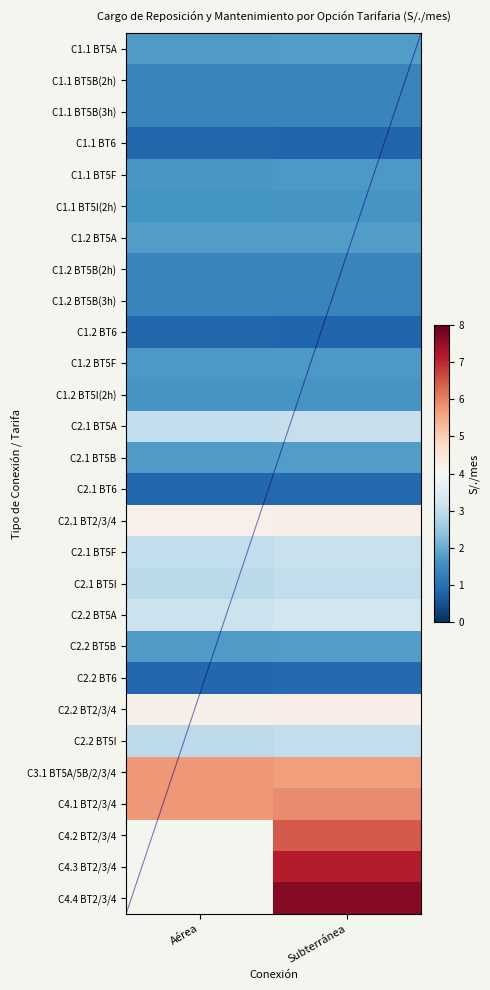

Between Aérea and Subterránea, which is larger?

Subterránea